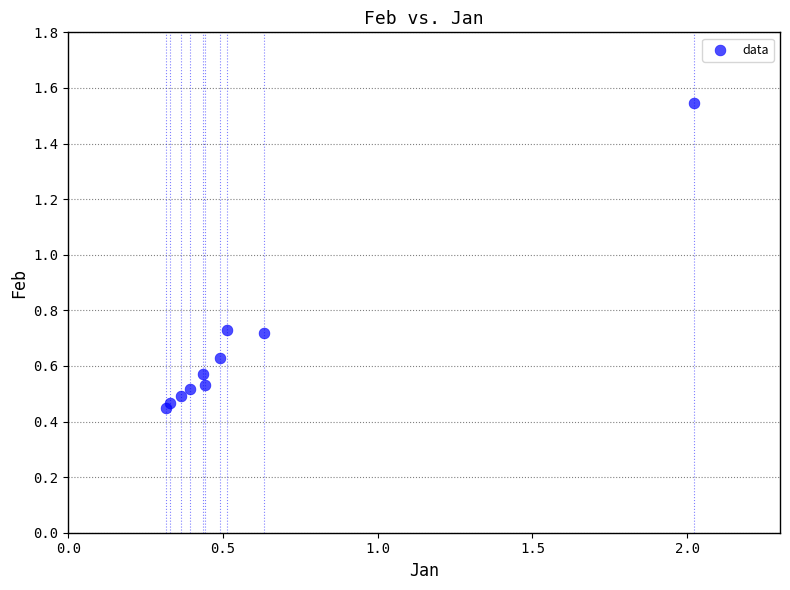

What is the range of X values (max minus min)?

1.7